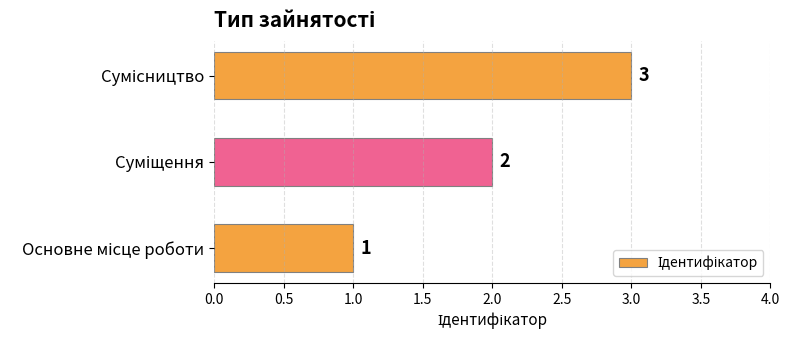

How many bars are there in total?

3